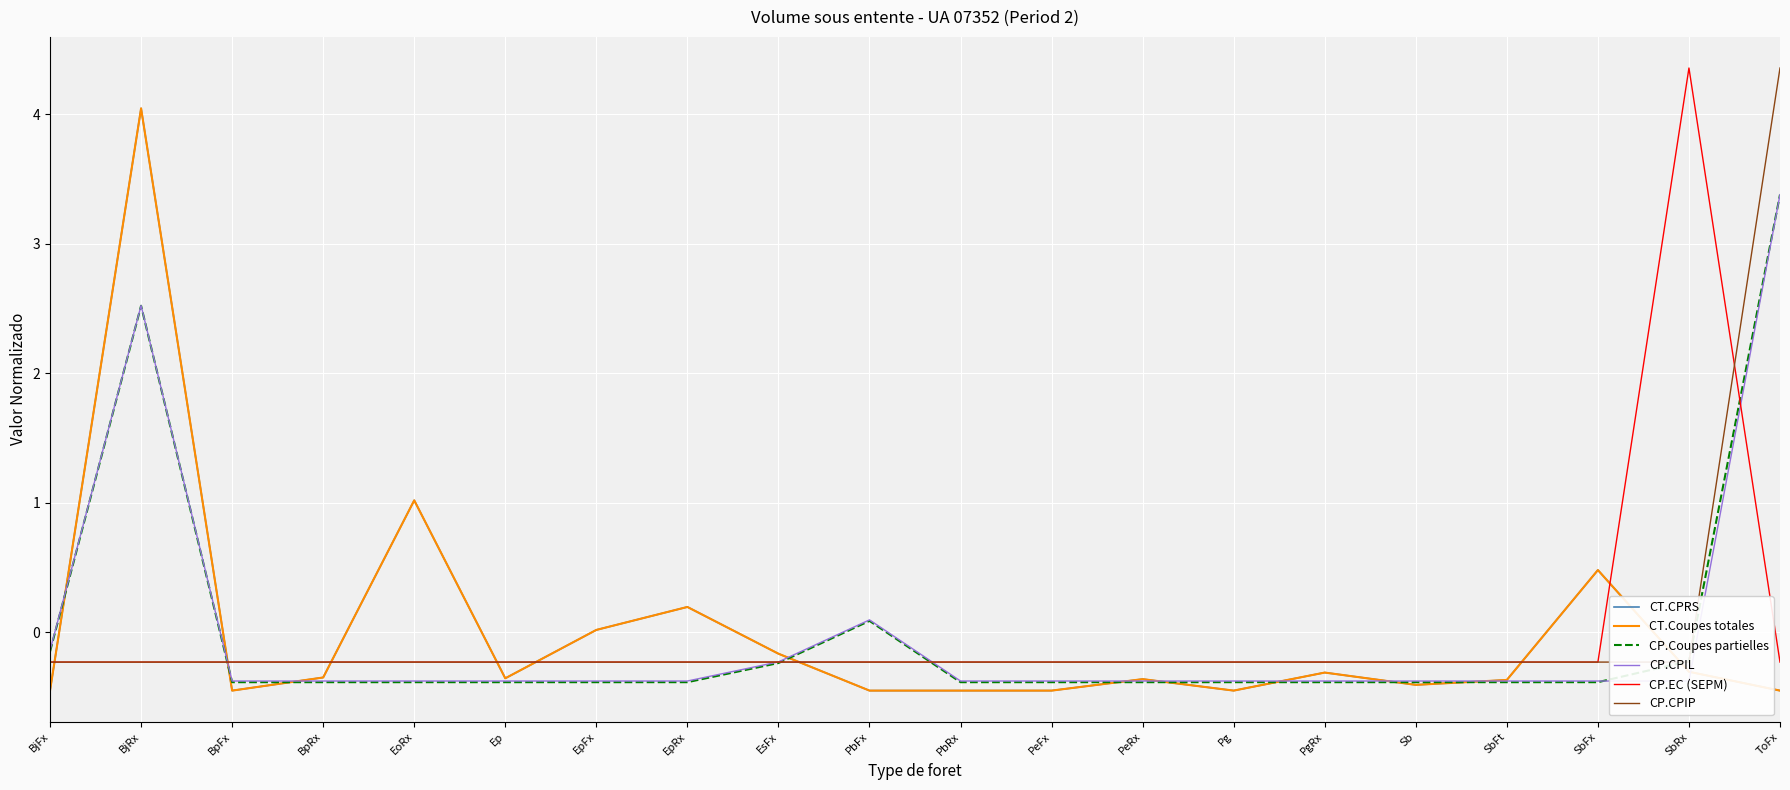

What is the approximate value of CP.Coupes partielles at EpFx?

-0.4